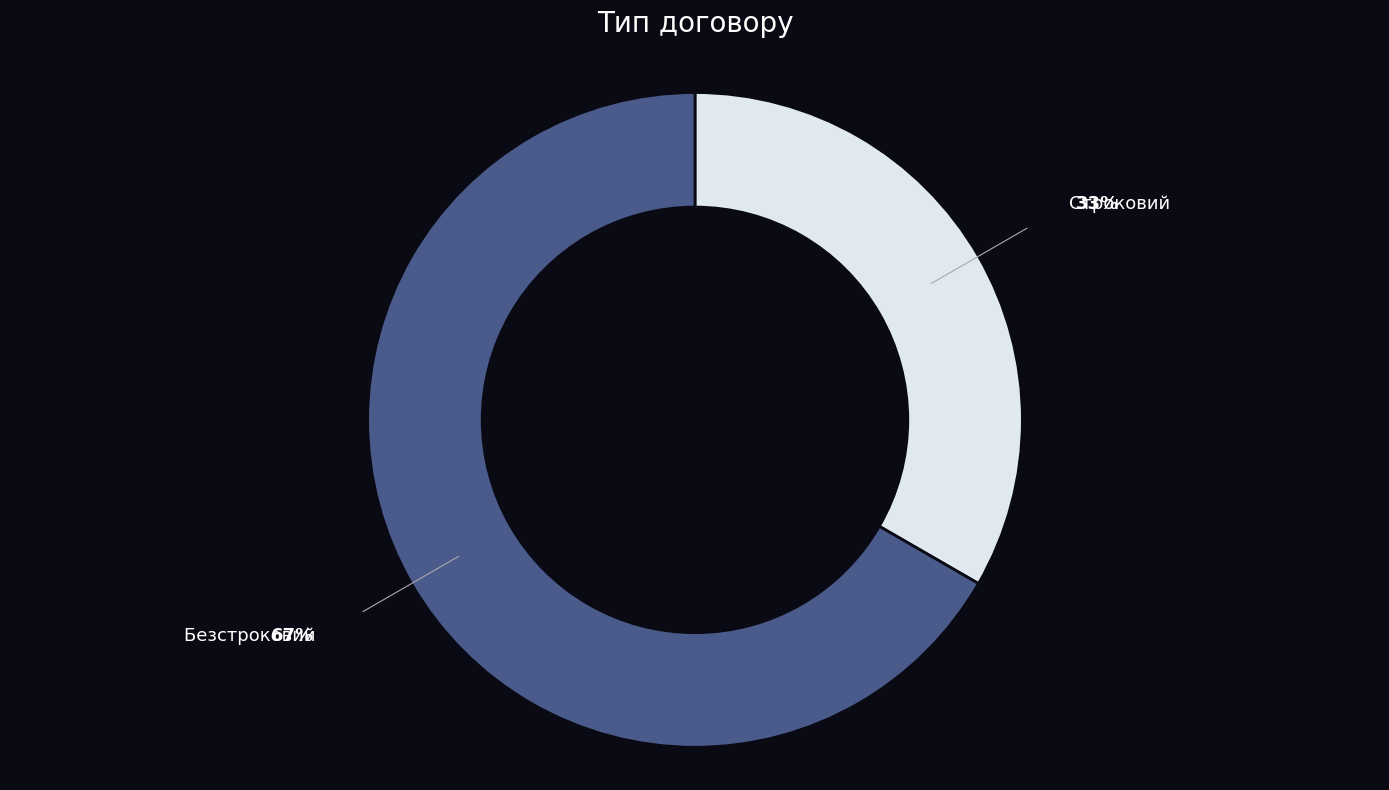

Does any single category account for the majority?

Yes